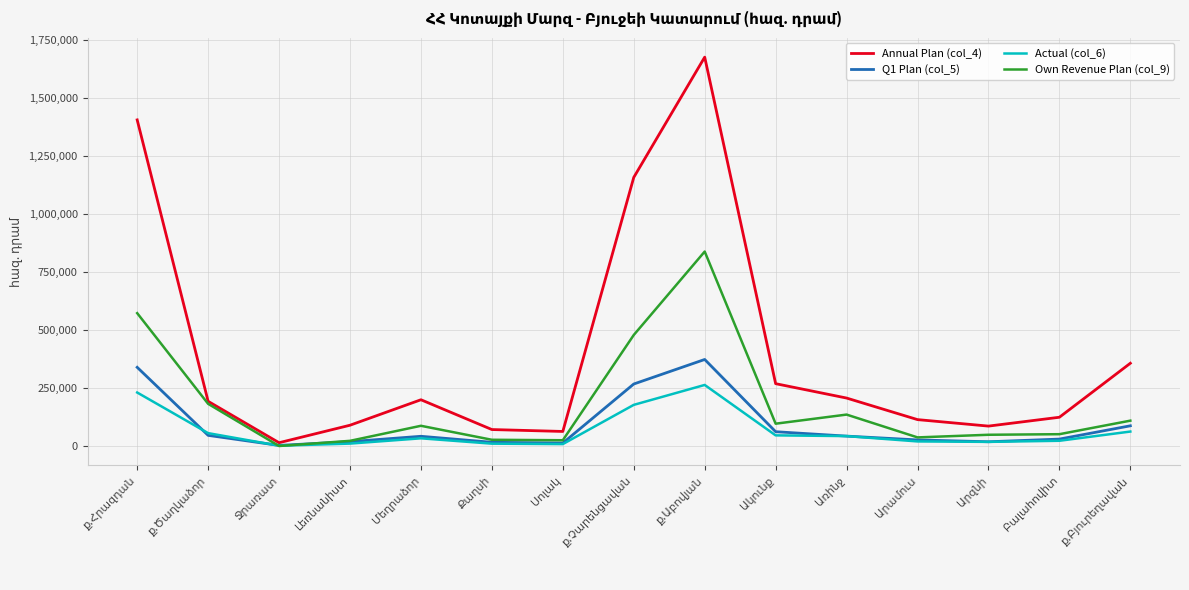

Does the chart display data point markers on the line(s)?

No